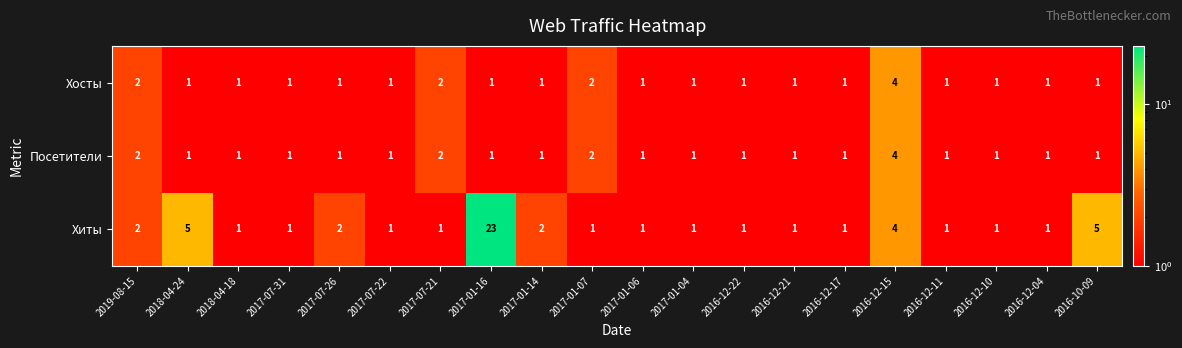

The Посетители series shows 1 at 2017-01-16. True or false?

True